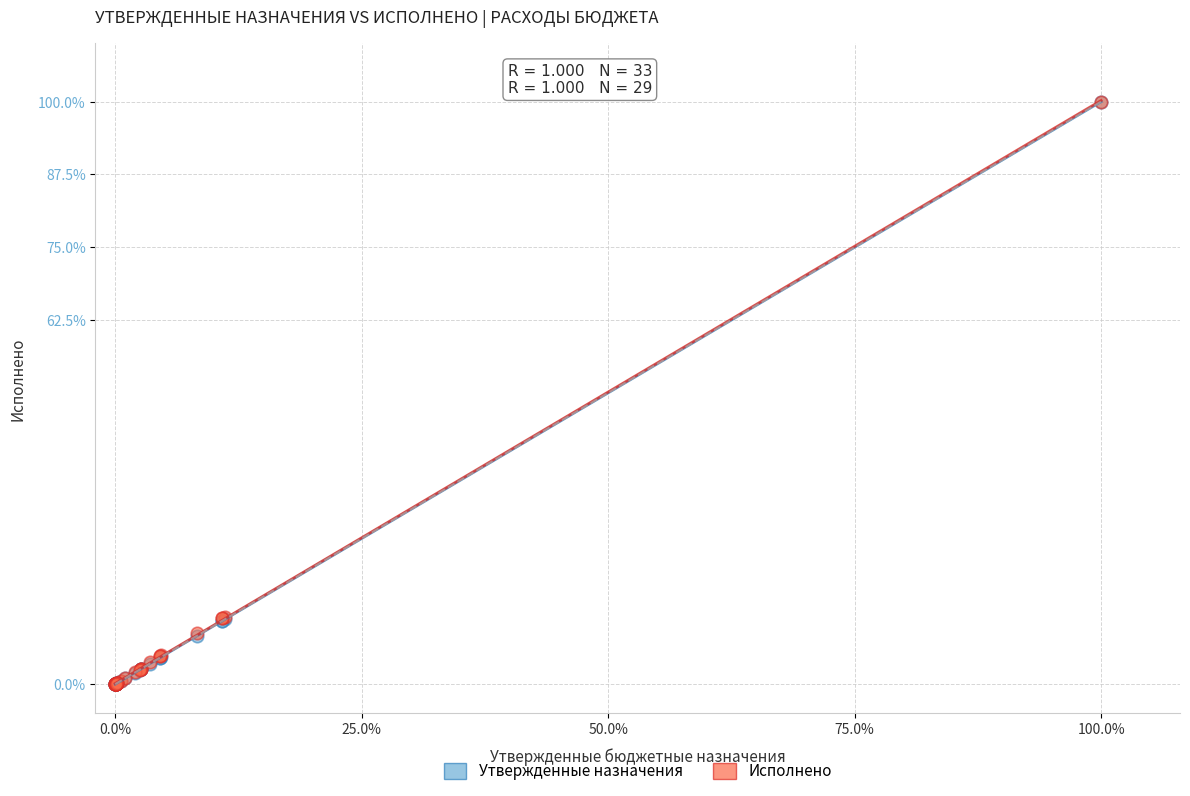

What are all the series names shown in the legend?

Утвержденные назначения, Исполнено